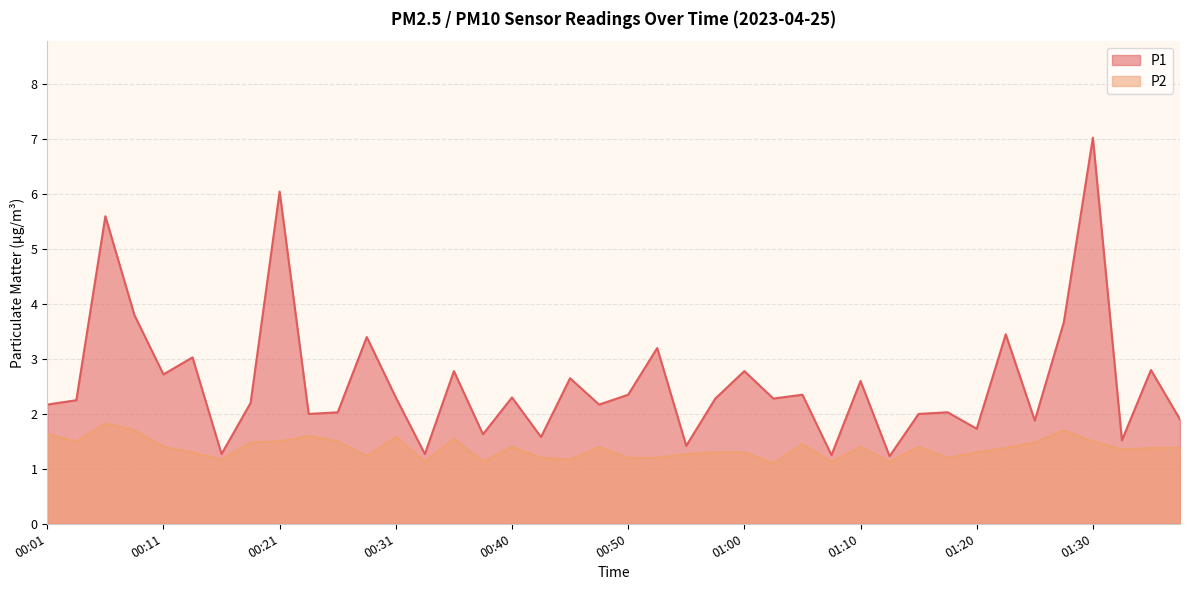

True or false: P2 has more than 1 interior local peaks.

True